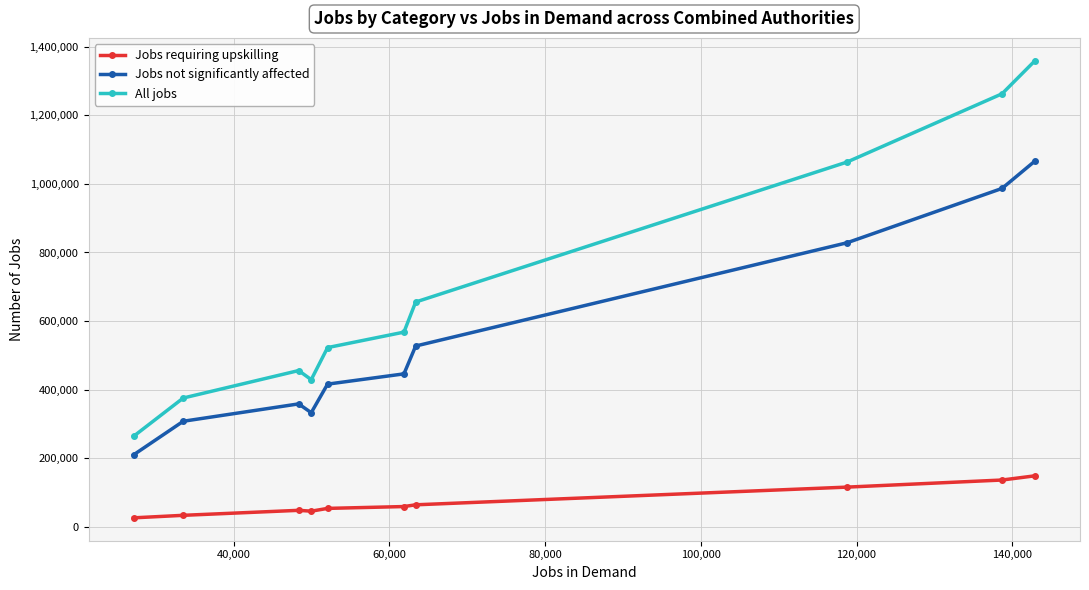

What is the greatest value displayed?

1358700.0